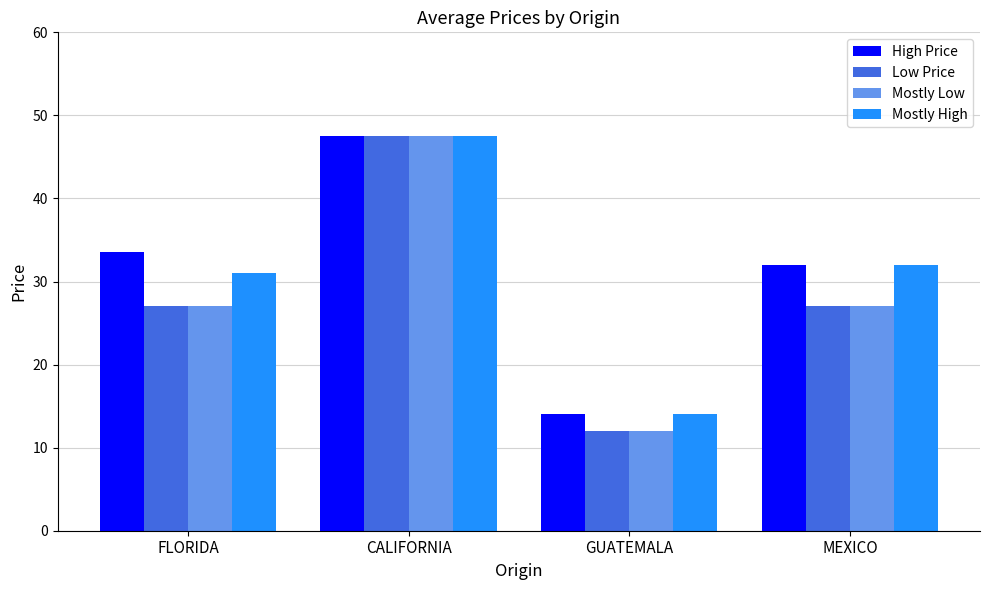

The Low Price series shows 6.9 at MEXICO. True or false?

False